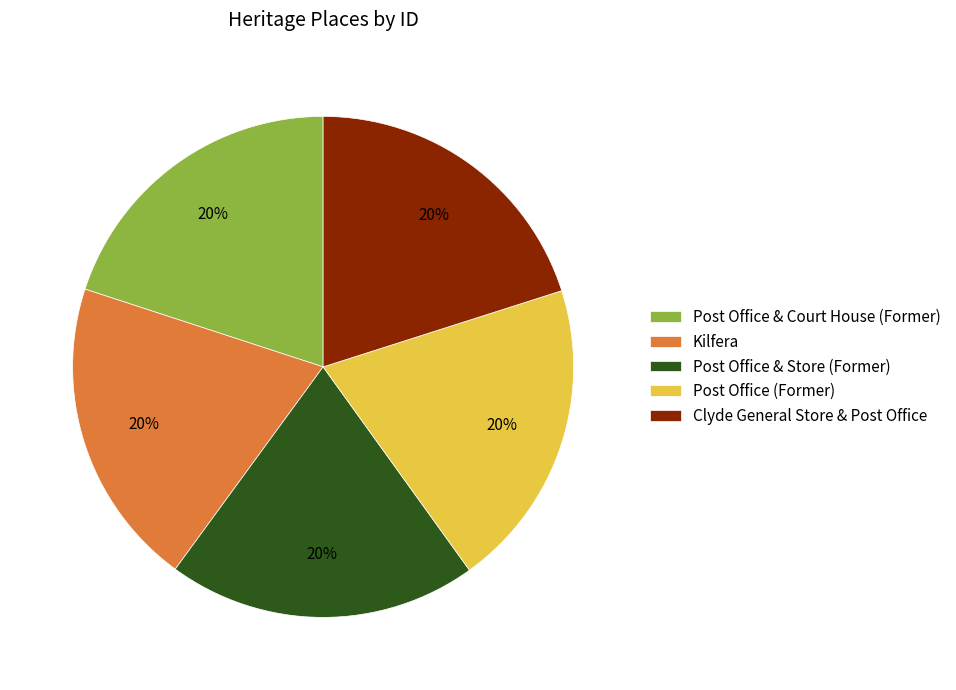

To the nearest percent, what percentage of the pie is Kilfera?

20%